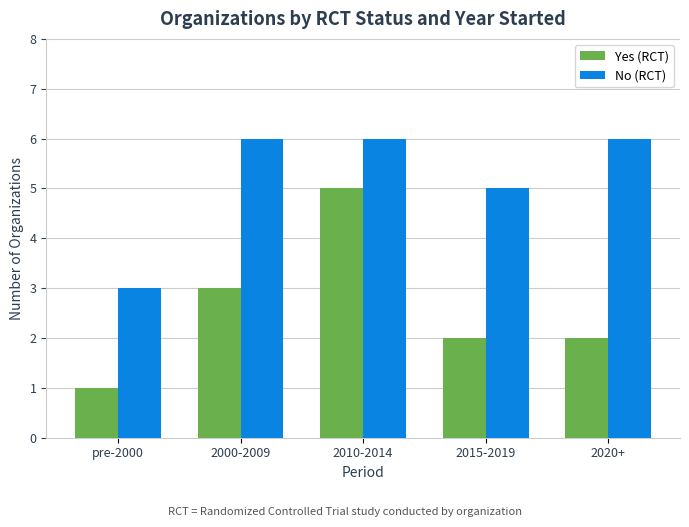

Does the chart contain any negative values?

No